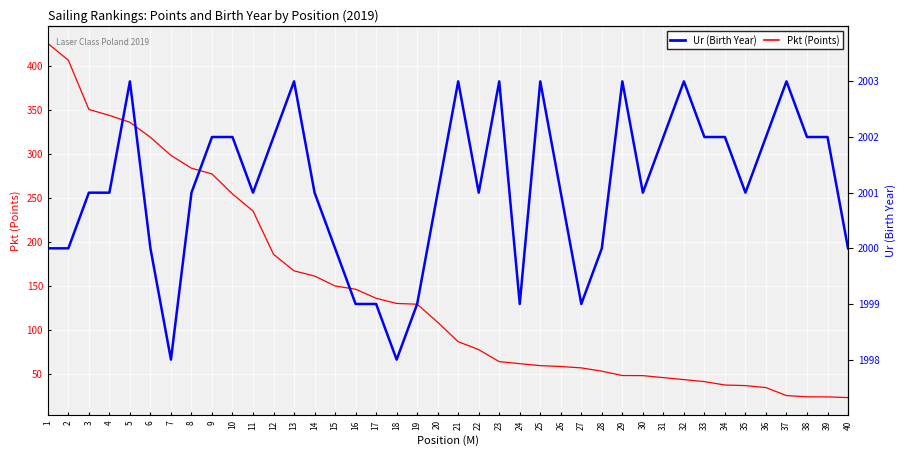

What are all the series names shown in the legend?

Pkt, Ur